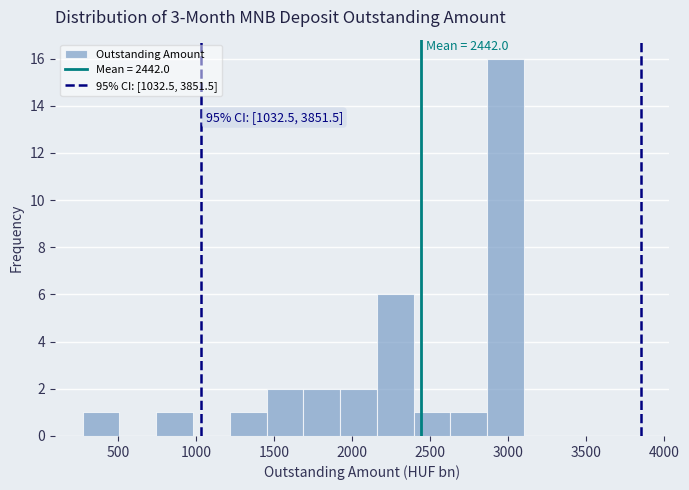

Which range on the x-axis has the tallest bar?

2850 to 3100